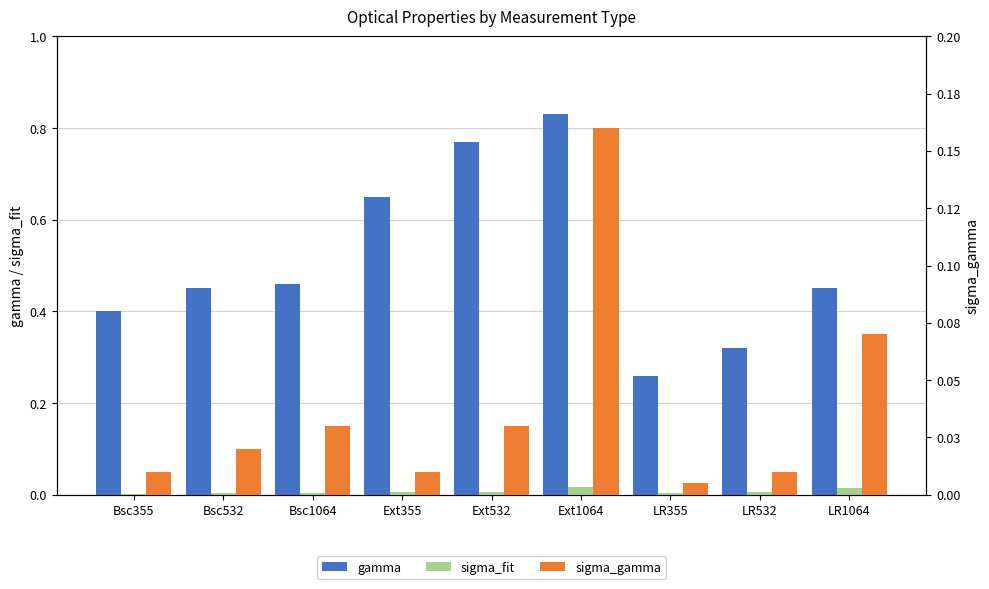

Reading left to right, what are all the values shown in this chart?

gamma: Bsc355=0.4	Bsc532=0.5	Bsc1064=0.5	Ext355=0.7	Ext532=0.8	Ext1064=0.8	LR355=0.3	LR532=0.3	LR1064=0.5
sigma_fit: Bsc355=0.0	Bsc532=0.0	Bsc1064=0.0	Ext355=0.0	Ext532=0.0	Ext1064=0.0	LR355=0.0	LR532=0.0	LR1064=0.0
sigma_gamma: Bsc355=0.0	Bsc532=0.0	Bsc1064=0.0	Ext355=0.0	Ext532=0.0	Ext1064=0.2	LR355=0.0	LR532=0.0	LR1064=0.1